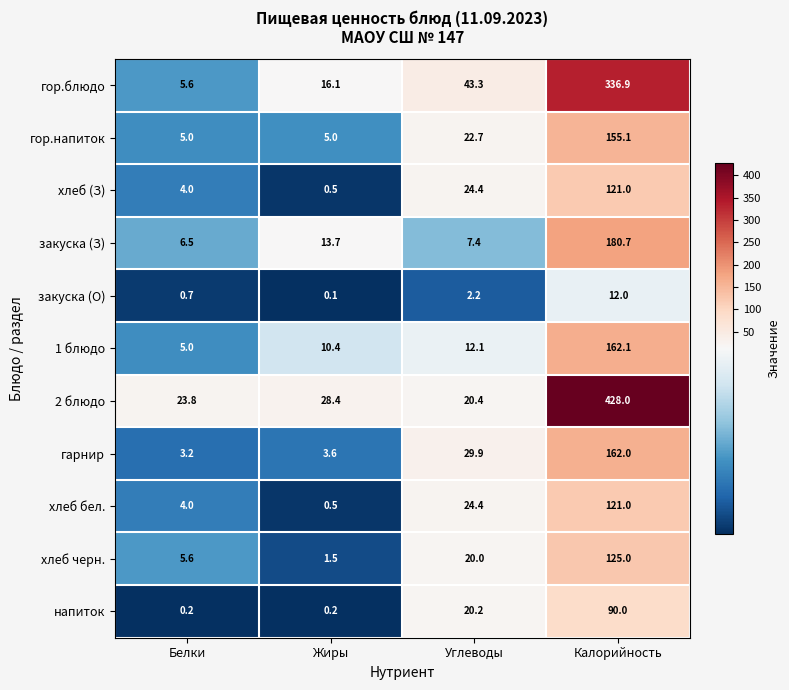

At how many categories does at least one series exceed 393?

1